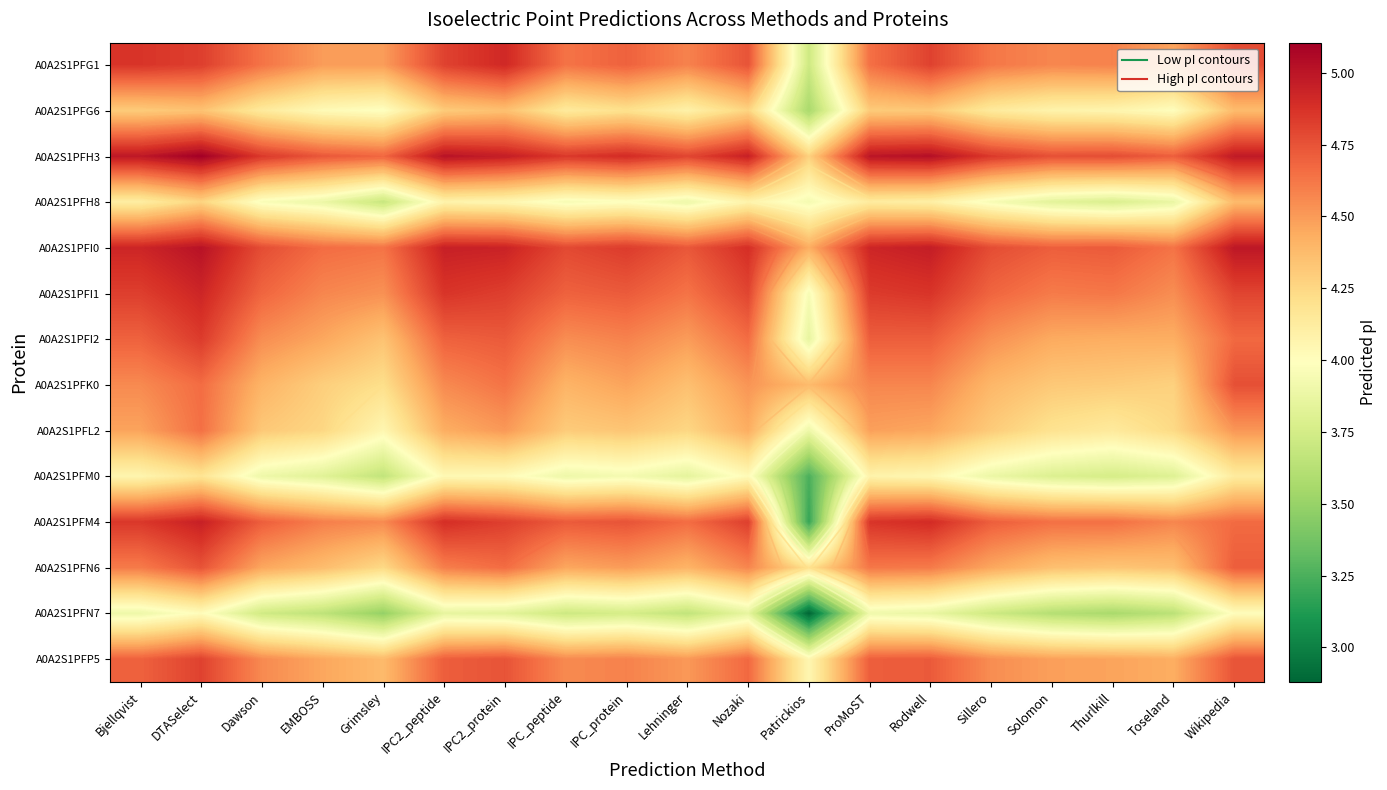

What is the sum of the A0A2S1PFK0 values at IPC2_peptide and Nozaki?

9.1